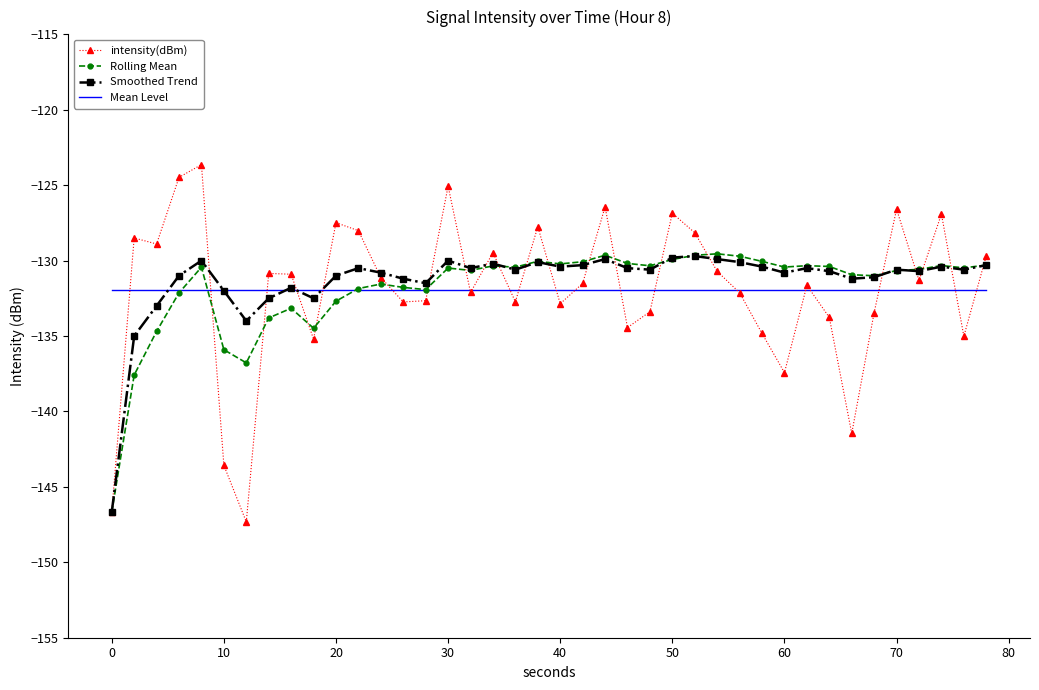

What is the minimum value shown in the chart?

-147.3